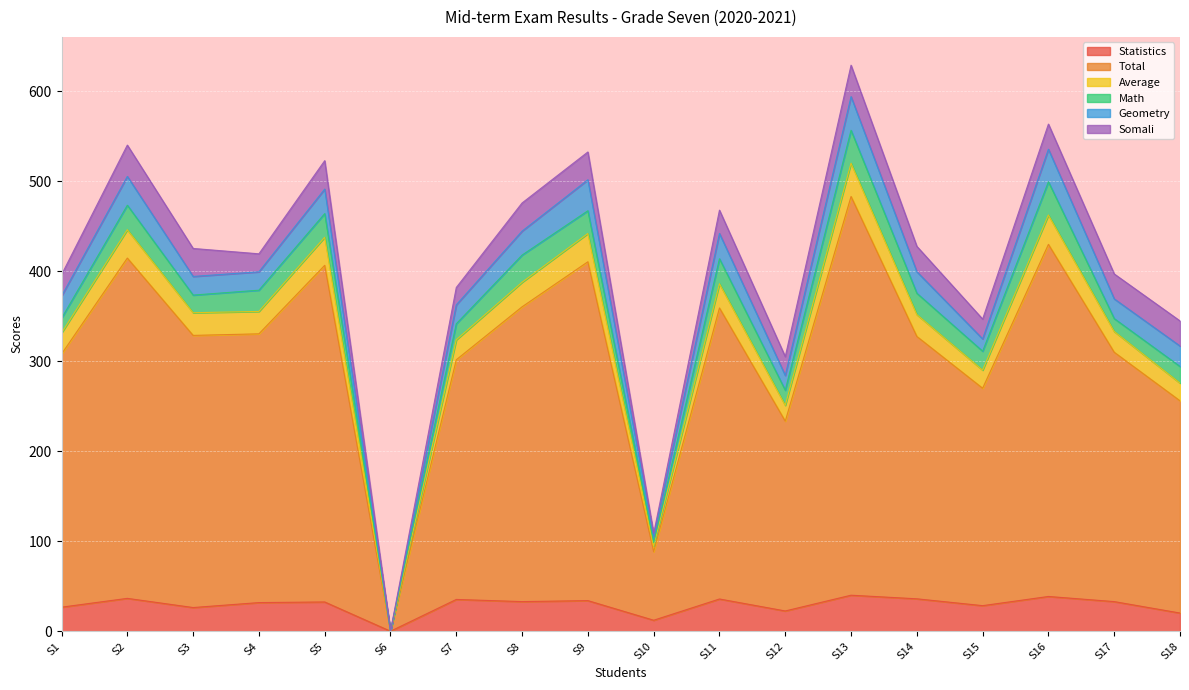

What is the highest value of the Statistics series?

40.0